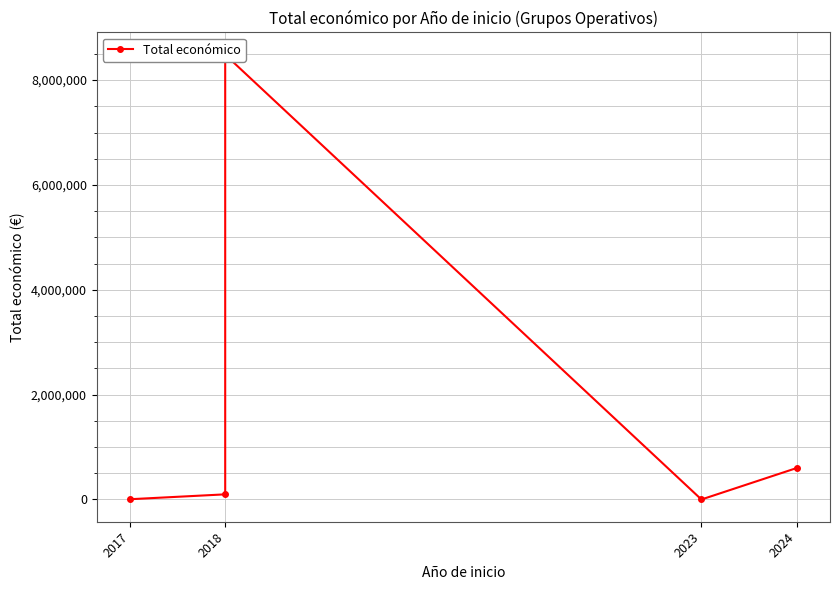

What is the greatest value displayed?

8484999